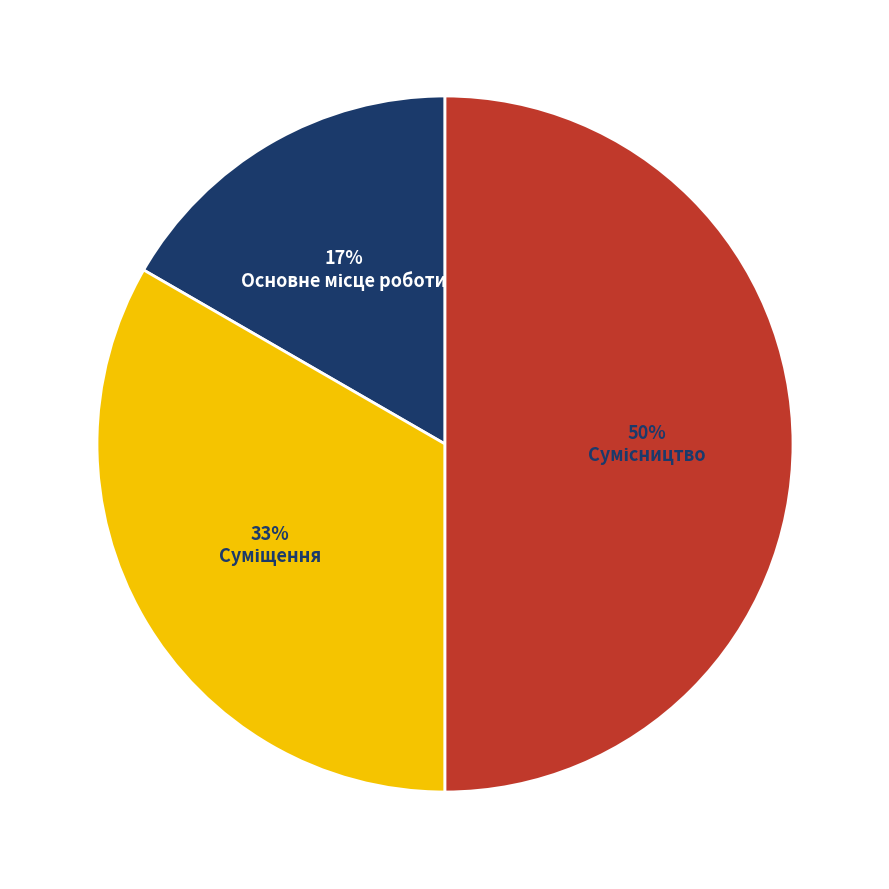

To the nearest percent, what is the average slice percentage?

33%